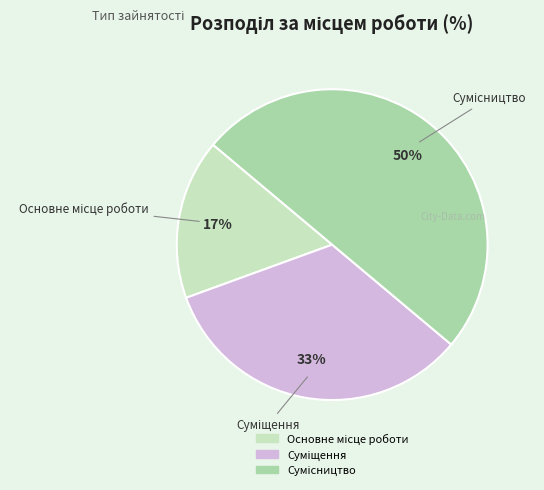

To the nearest percent, what is the difference between the largest and smallest slice percentages?

33%